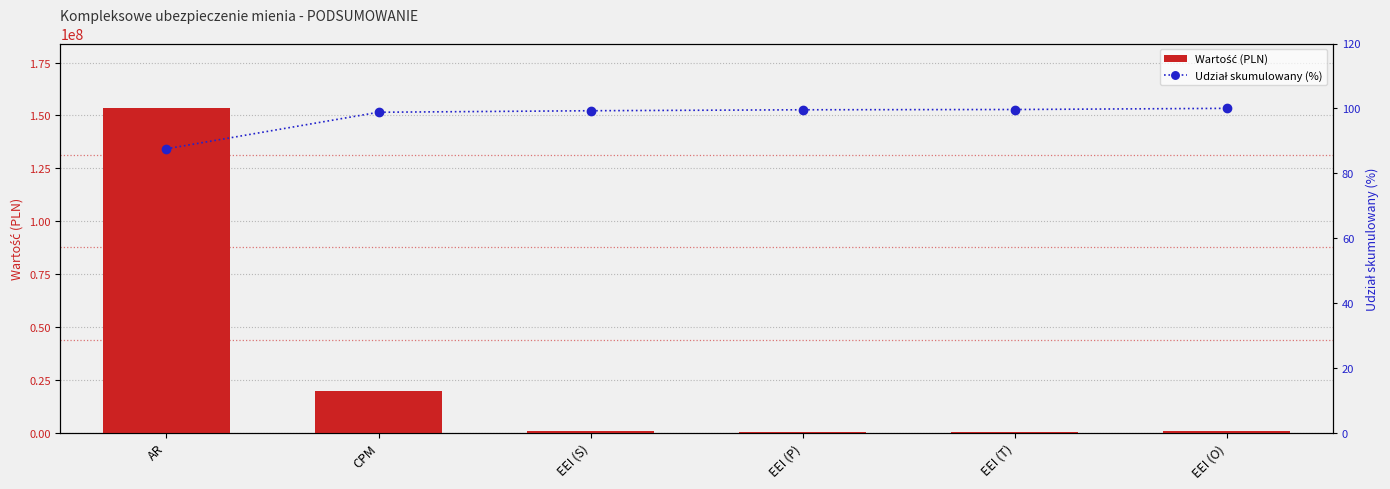

Which series has the widest spread of values?

Wartość (PLN)